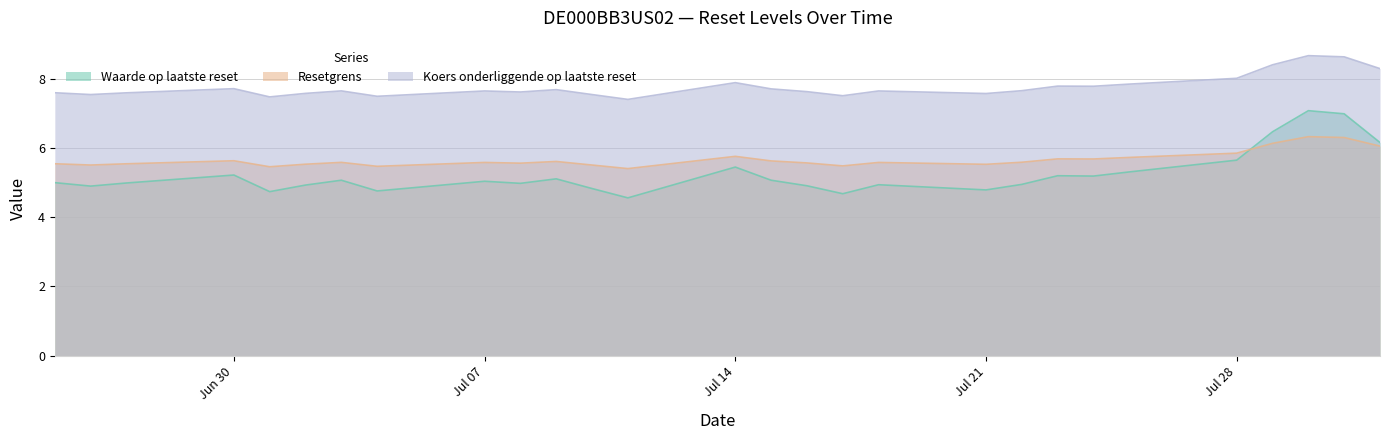

True or false: Waarde op laatste reset and Koers onderliggende op laatste reset cross at least once.

False